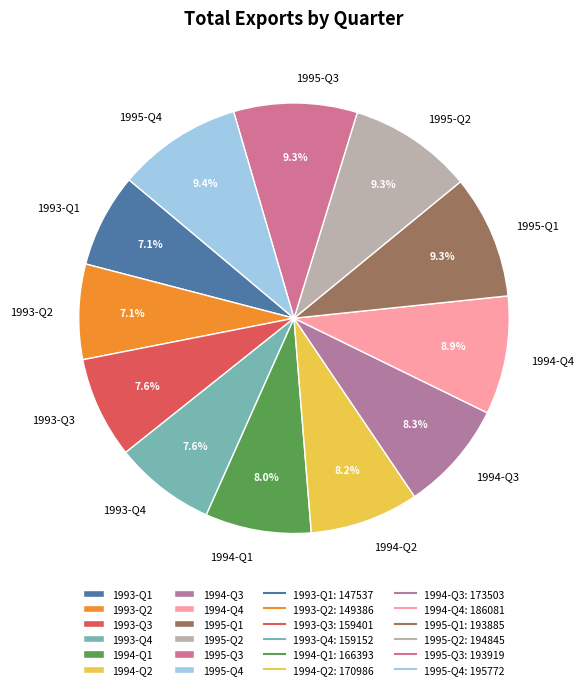

Count the number of slices in the pie.

12